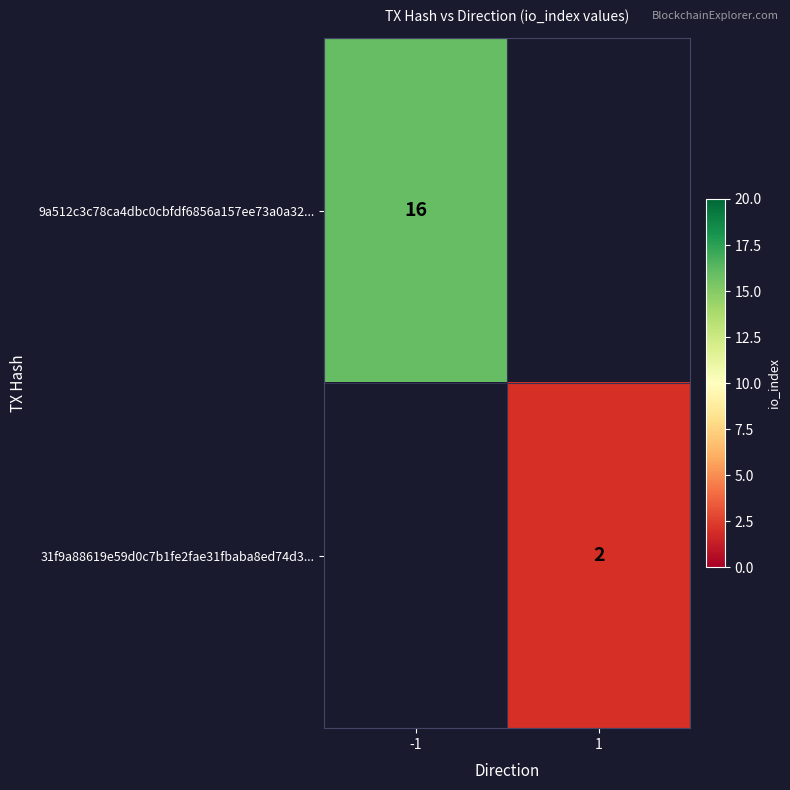

The value of 9a512c3c78ca4dbc0cbfdf6856a157ee73a0a32... at -1 is 16. True or false?

True